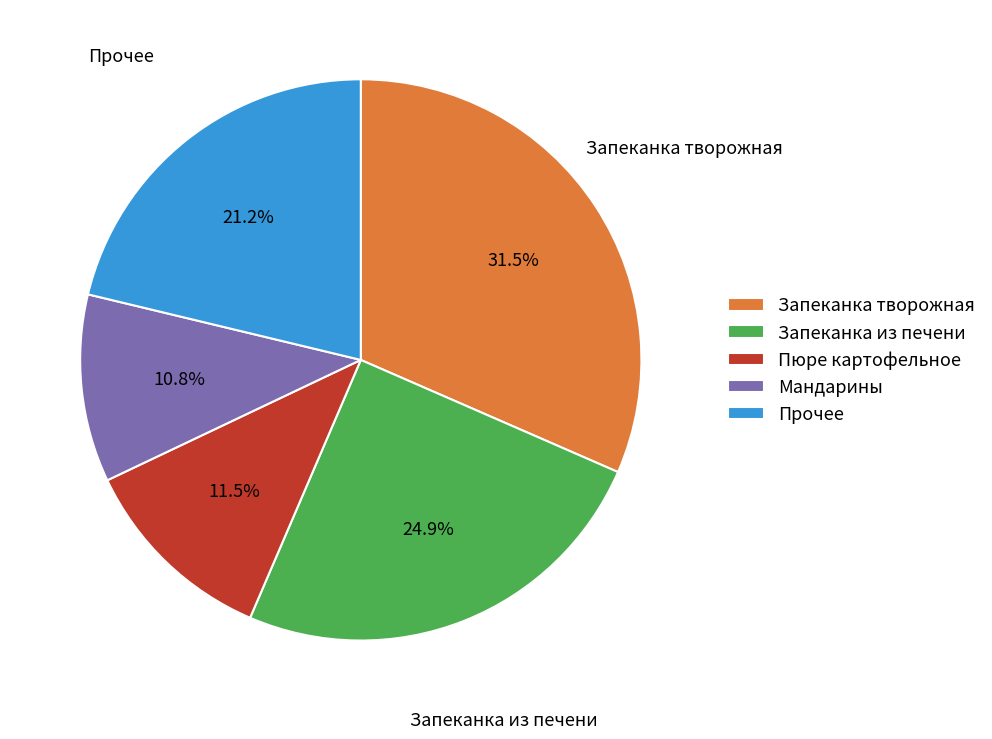

Which category has the smallest portion of the pie?

Мандарины